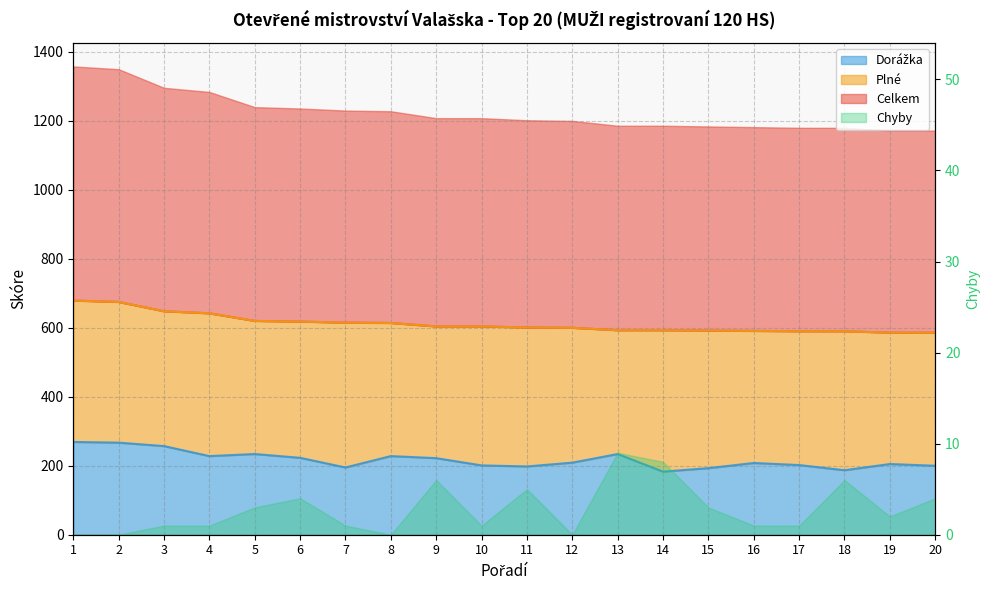

At which category does Dorážka reach its first local peak?

5